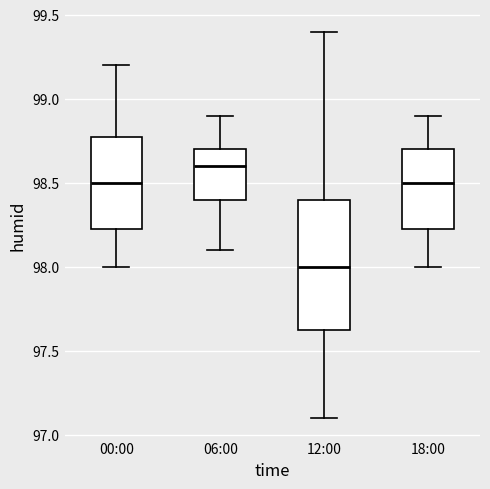

Which box is the tallest, from its lower edge to its upper edge?

12:00